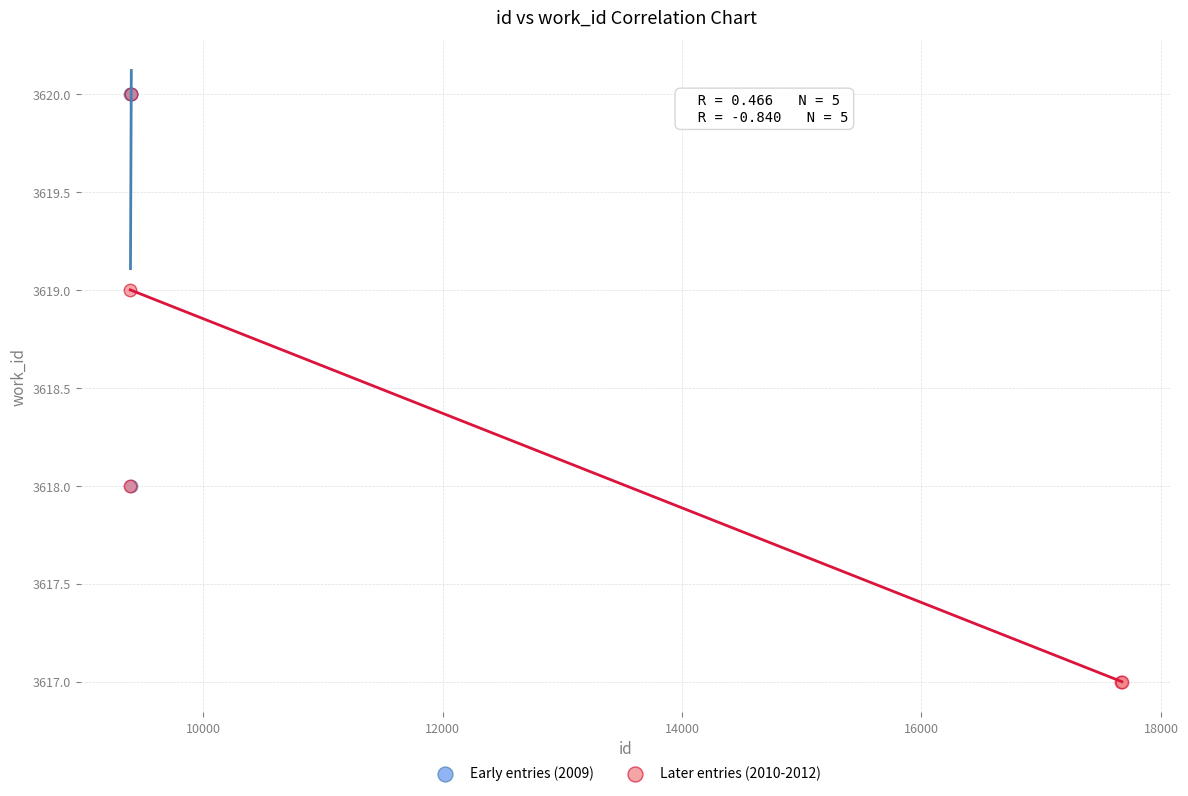

Which series contains the lowest Y value?

Later entries (2010-2012)